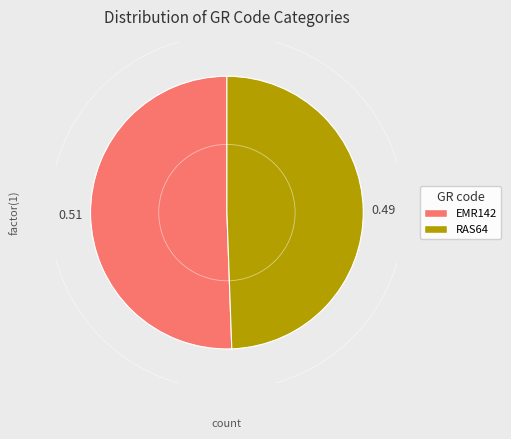

Do RAS64 and EMR142 together represent more than half of the pie?

Yes